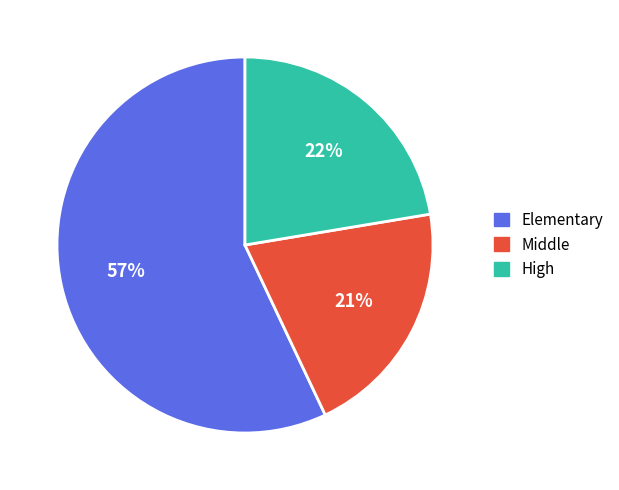

Which slice is the largest?

Elementary